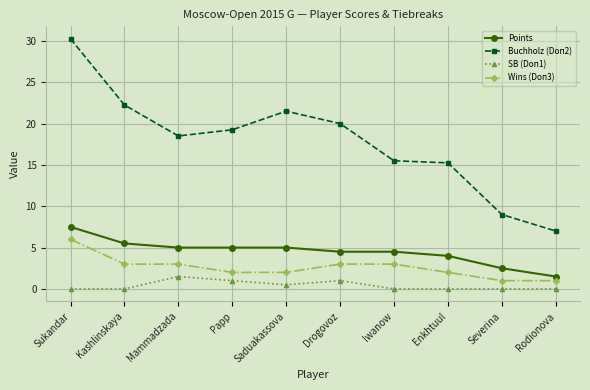

Is it true that Points equals 1.3 at Drogovoz?

False